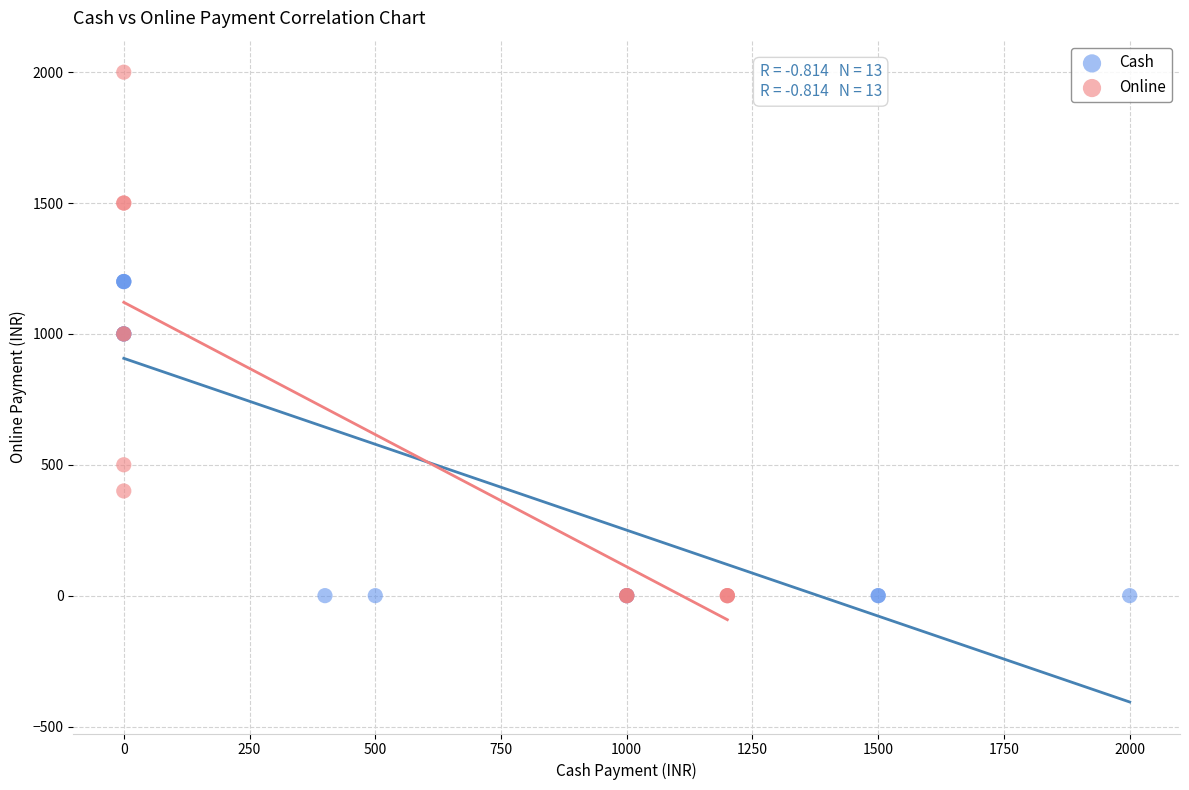

Which series has the largest Y range (max minus min)?

Online